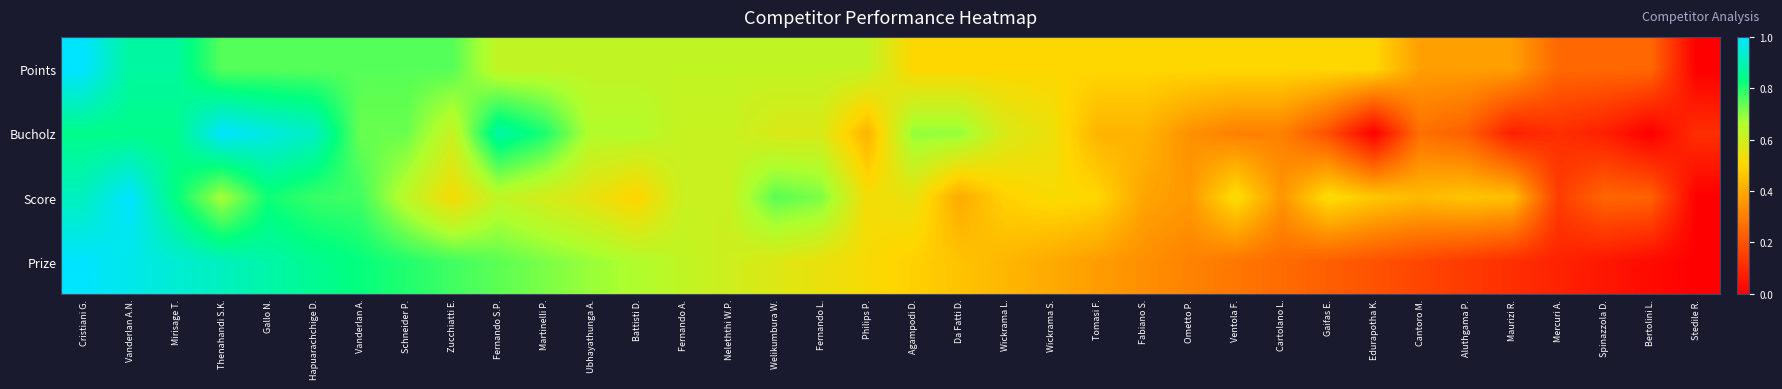

At Fernando A., list the series in order from smallest to largest.

Score, Bucholz, Points, Prize